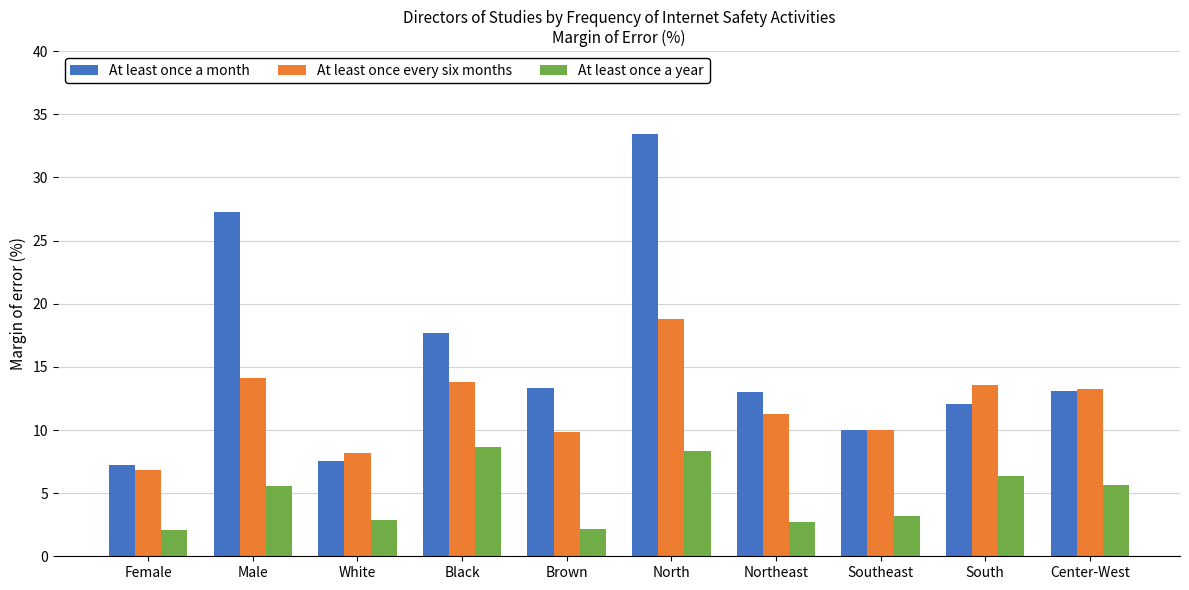

What are all the series names shown in the legend?

At least once a month, At least once every six months, At least once a year